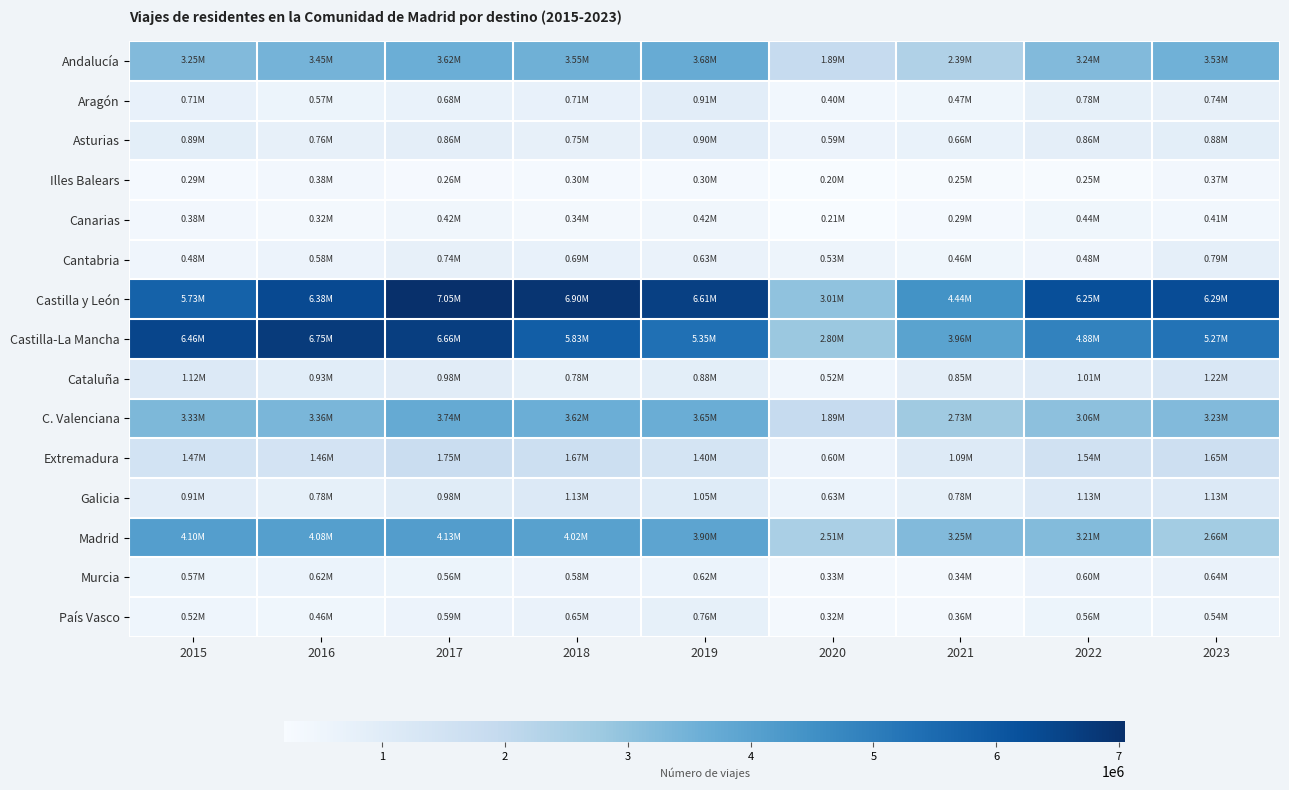

Count the number of data series in this chart.

15